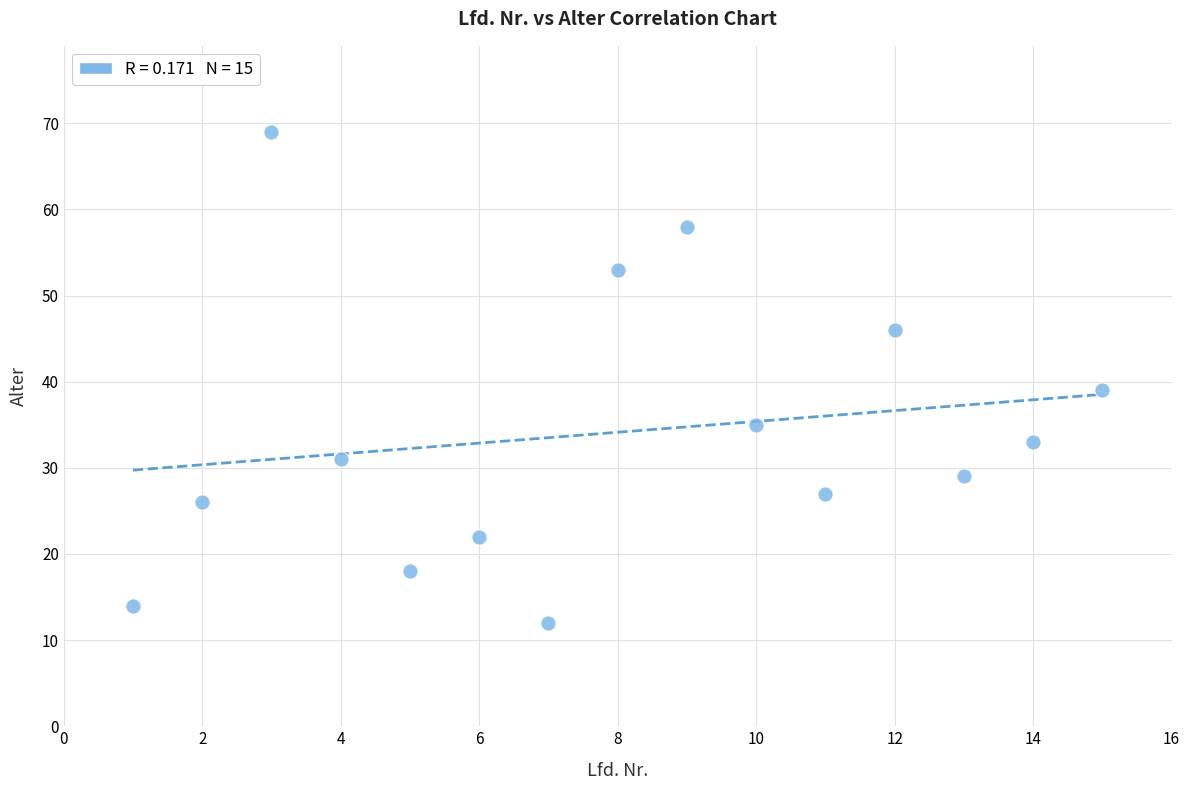

What is the range of Y values (max minus min)?

57